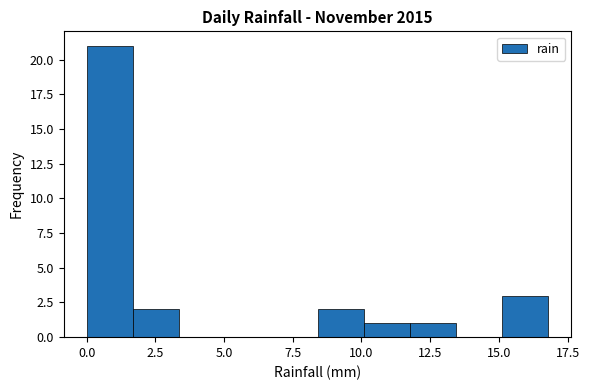

Around what value on the x-axis is the tallest bar? Give the approximate position of its centre, as read against the axis.

1.0